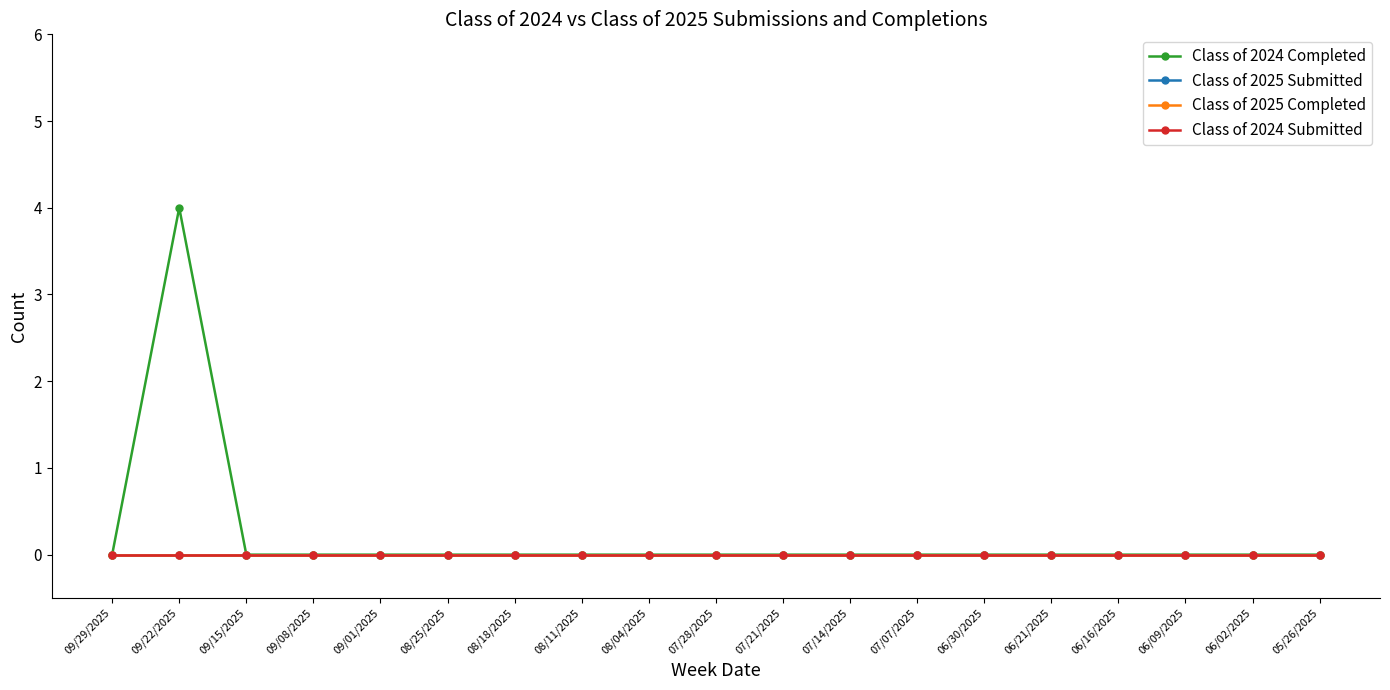

True or false: Class of 2025 Completed has more than 0 points higher than both neighbors.

False